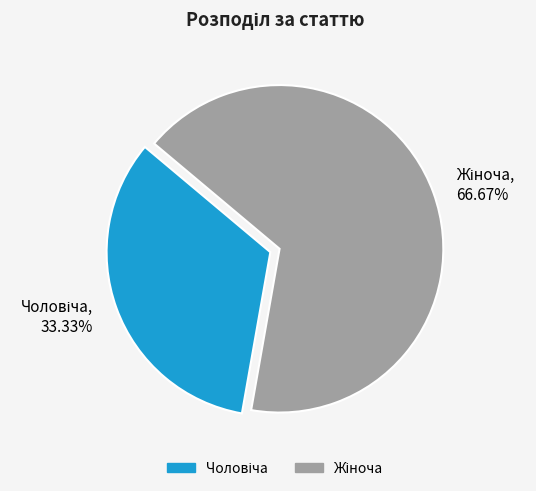

Count the number of slices in the pie.

2